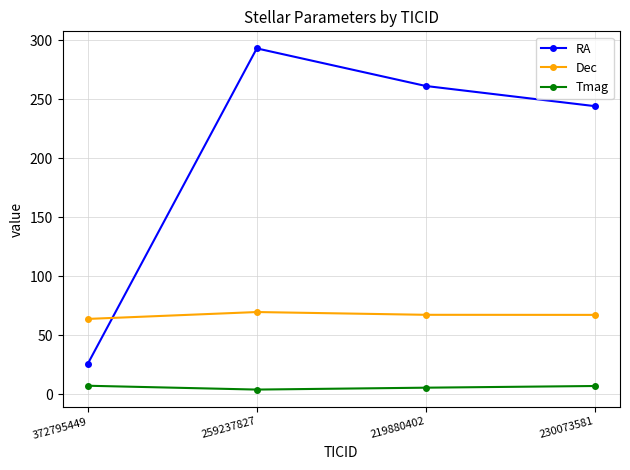

Which series has the largest range (max minus min)?

RA